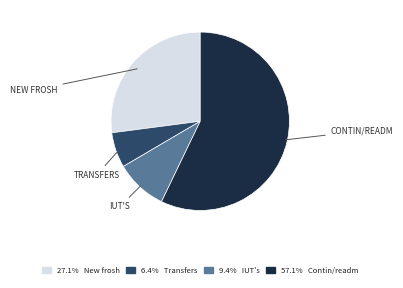

Does any single category account for the majority?

Yes